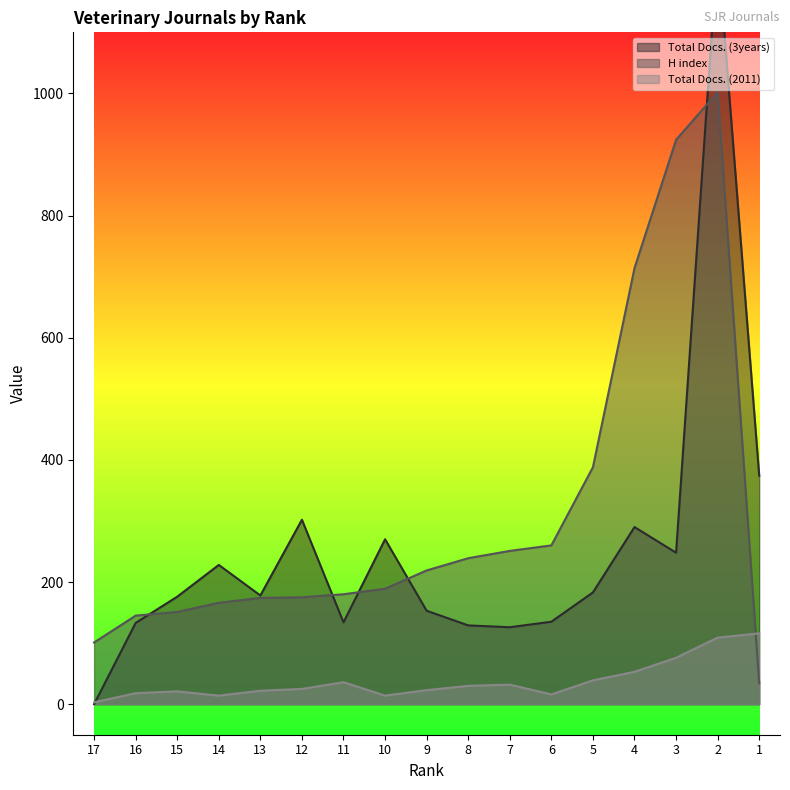

Reading left to right, extract all data points from this chart.

Total Docs. (3years): 0	133	176	228	178	302	134	270	153	129	126	135	183	290	248	1239	374
H index: 101	145	151	166	174	175	180	189	219	239	251	260	388	714	924	1002	34
Total Docs. (2011): 3	18	21	14	22	25	36	14	23	30	32	16	39	53	76	109	116